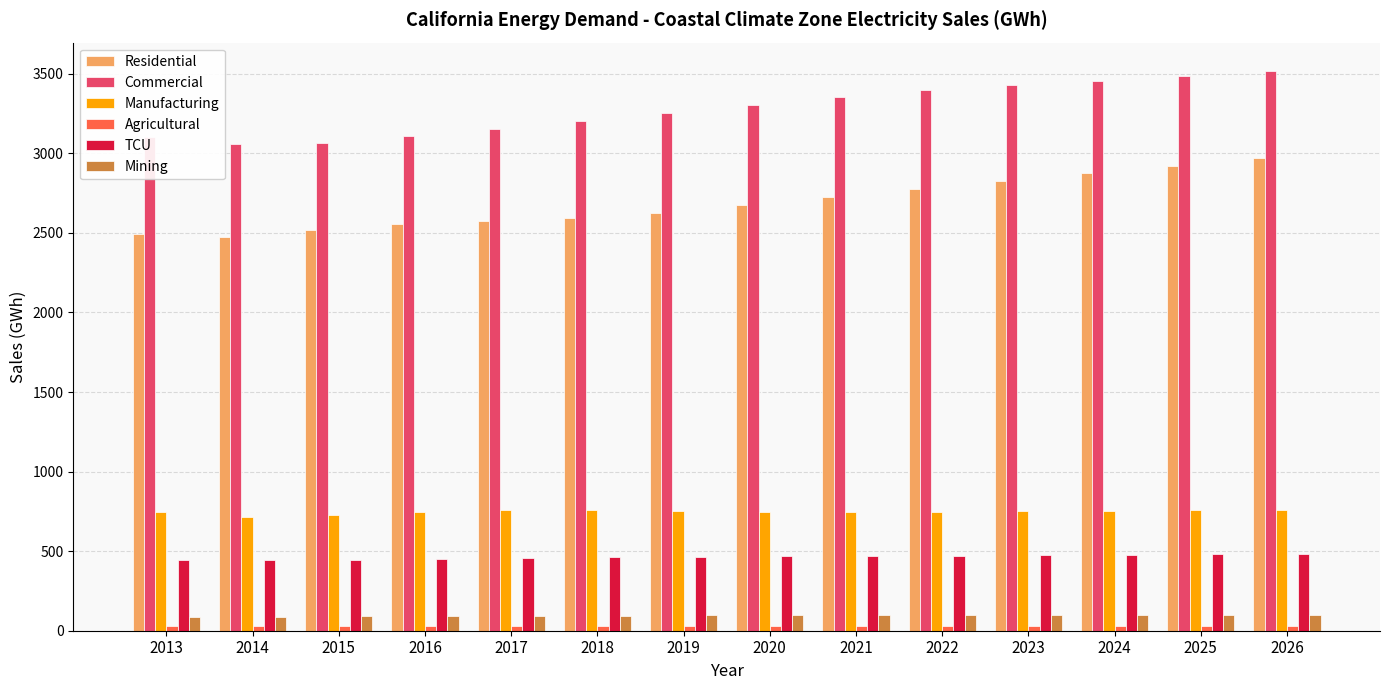

What is the value of the Mining bar at the 3rd from the left?

91.2